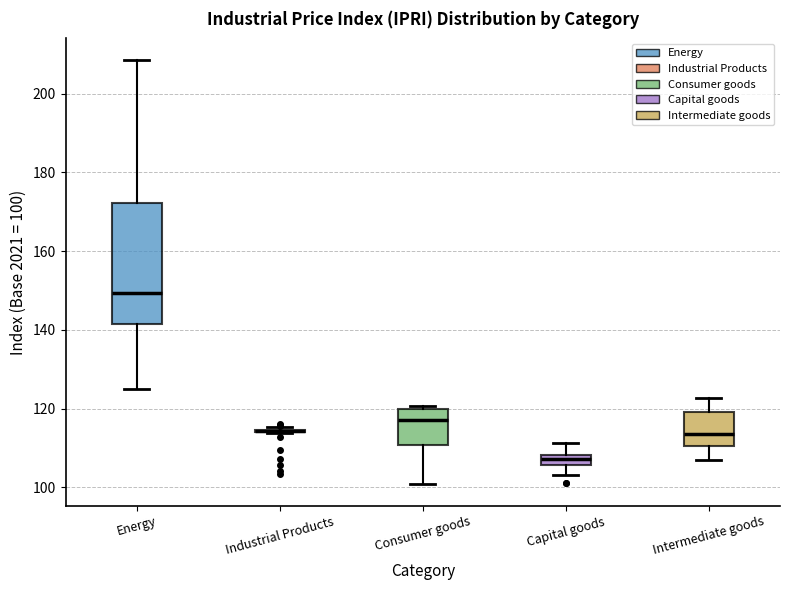

Comparing the boxes themselves (not the whiskers), which one is the tallest?

Energy